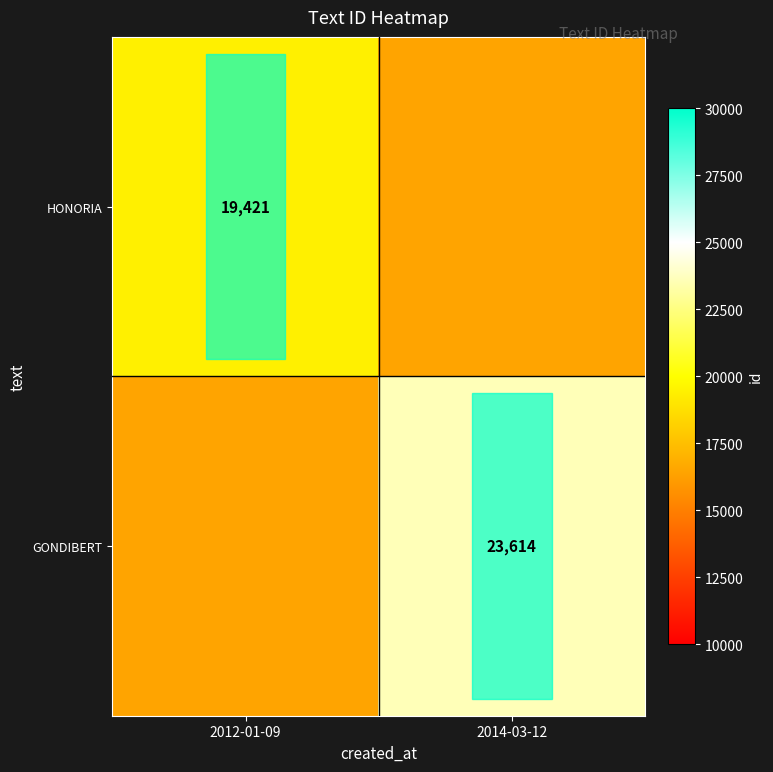

True or false: HONORIA has a value of 30233.9 at 2012-01-09.

False